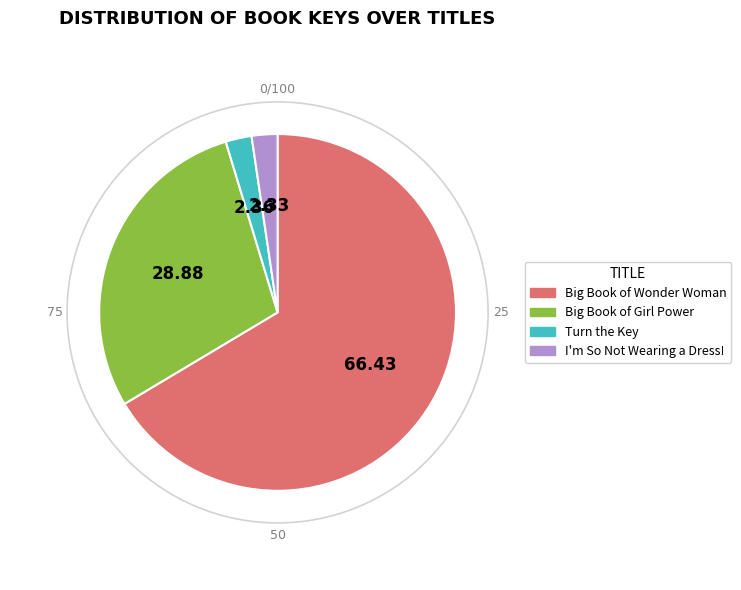

Which category has the biggest portion of the pie?

Big Book of Wonder Woman